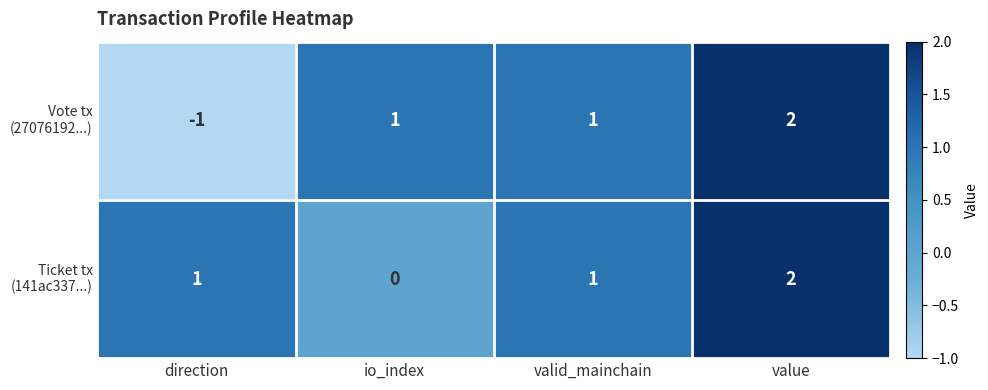

At which category is the sum across all series the highest?

value